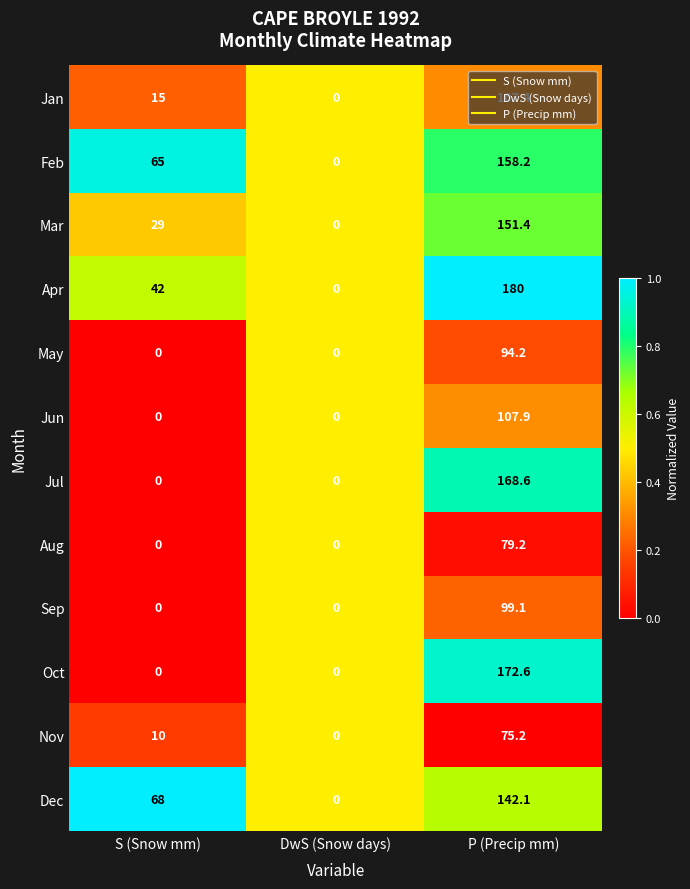

At which category is the sum across all series the highest?

P (Precip mm)